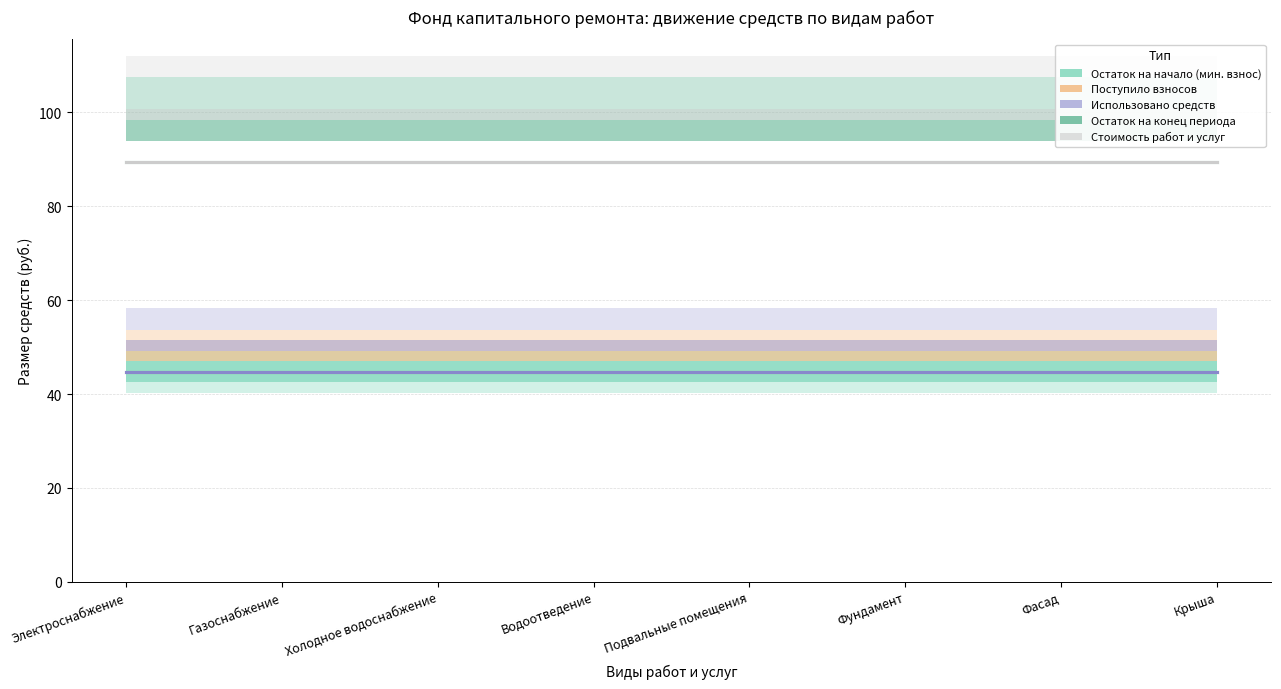

What is the sum of all Поступило взносов values?

357.9